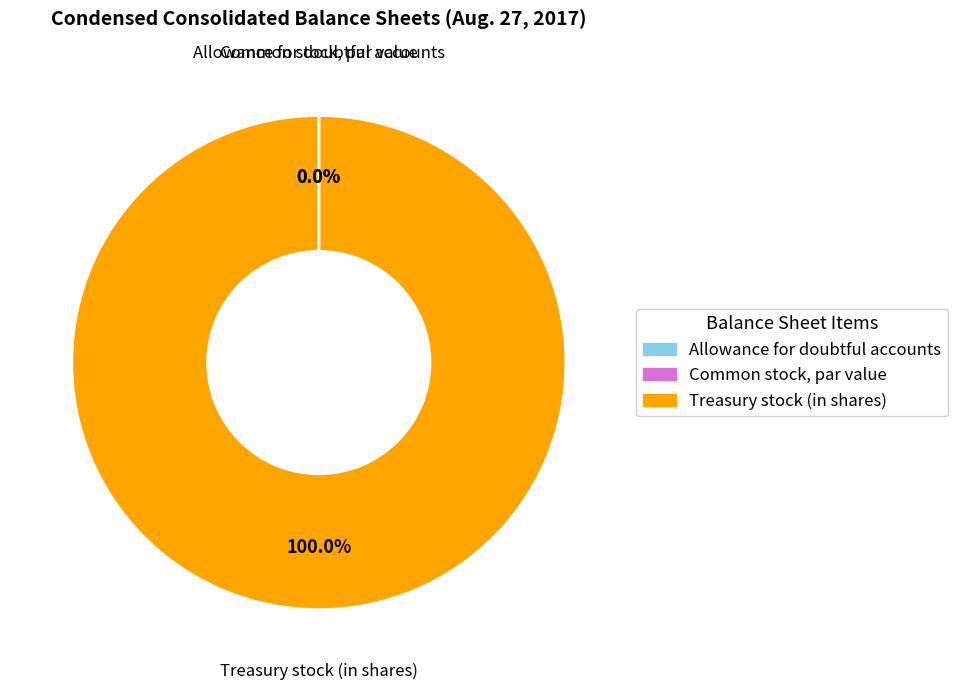

Does any single category account for the majority?

Yes